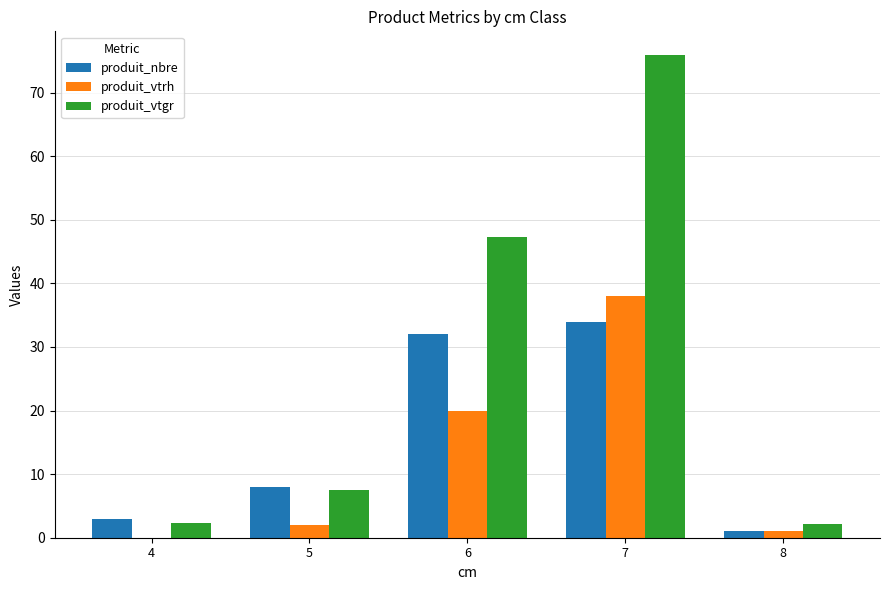

Where is produit_vtrh nearest to the value 19?

6